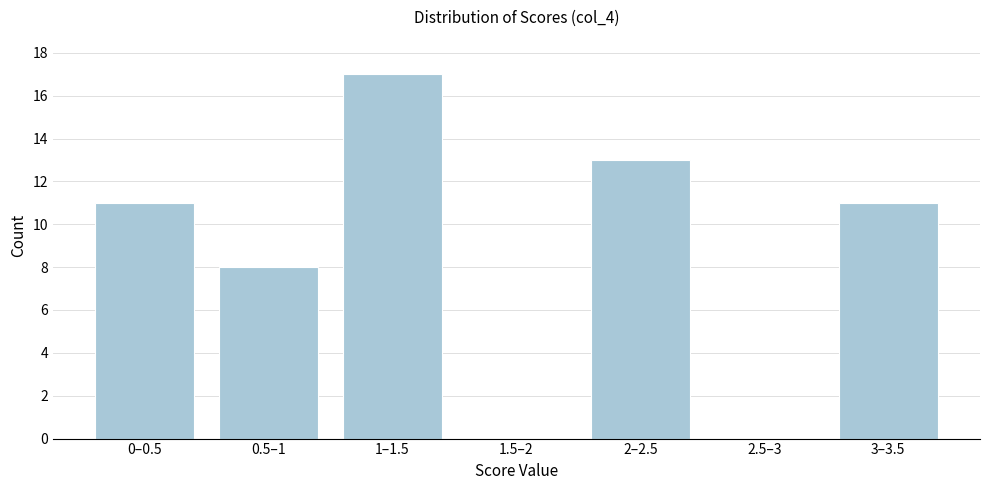

Reading left to right, list all the values displayed in this chart.

0–0.5=11	0.5–1=8	1–1.5=17	1.5–2=0	2–2.5=13	2.5–3=0	3–3.5=11